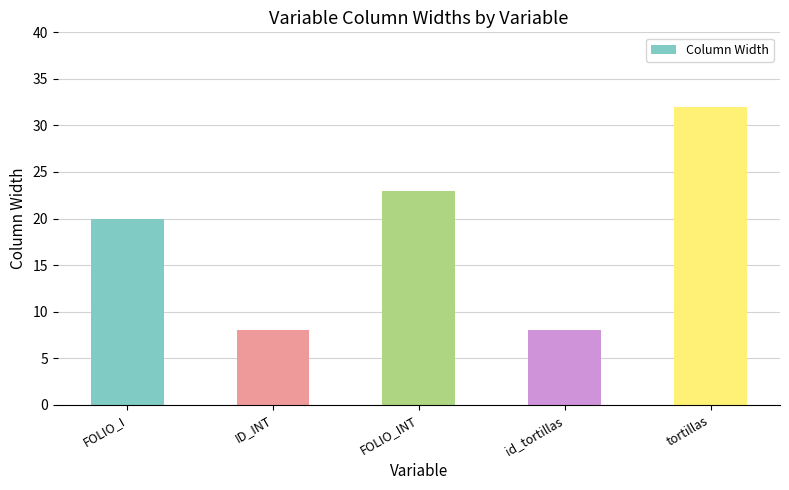

Reading left to right, list all the values displayed in this chart.

20	8	23	8	32